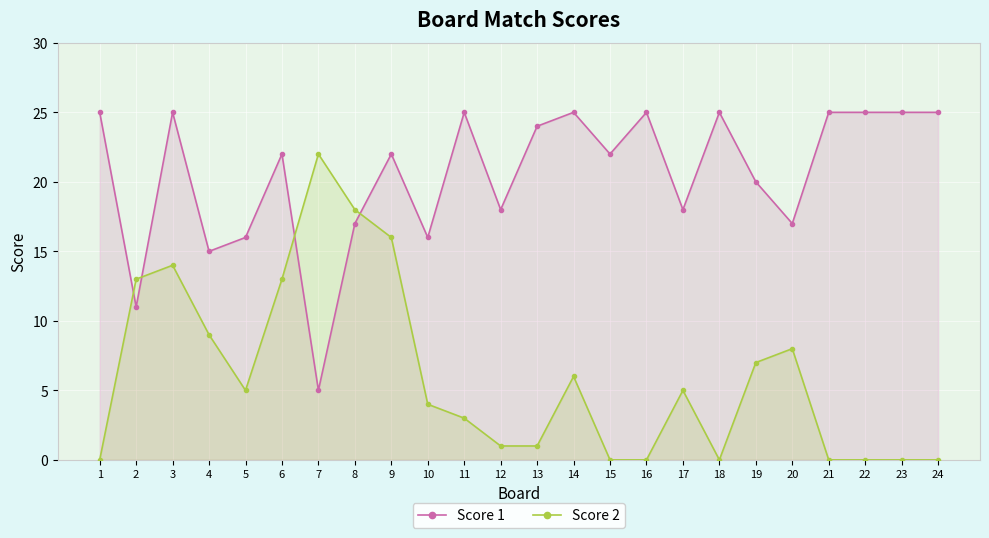

Between 4 and 2, which is larger?

4